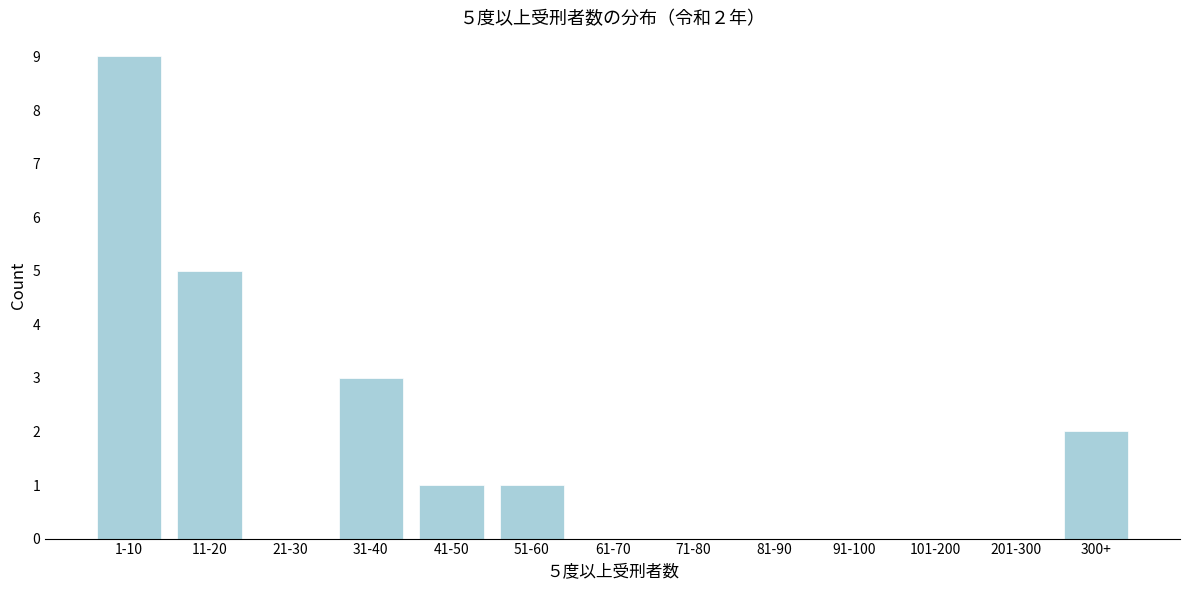

Reading right to left, extract all data points from this chart.

300+=2	201-300=0	101-200=0	91-100=0	81-90=0	71-80=0	61-70=0	51-60=1	41-50=1	31-40=3	21-30=0	11-20=5	1-10=9